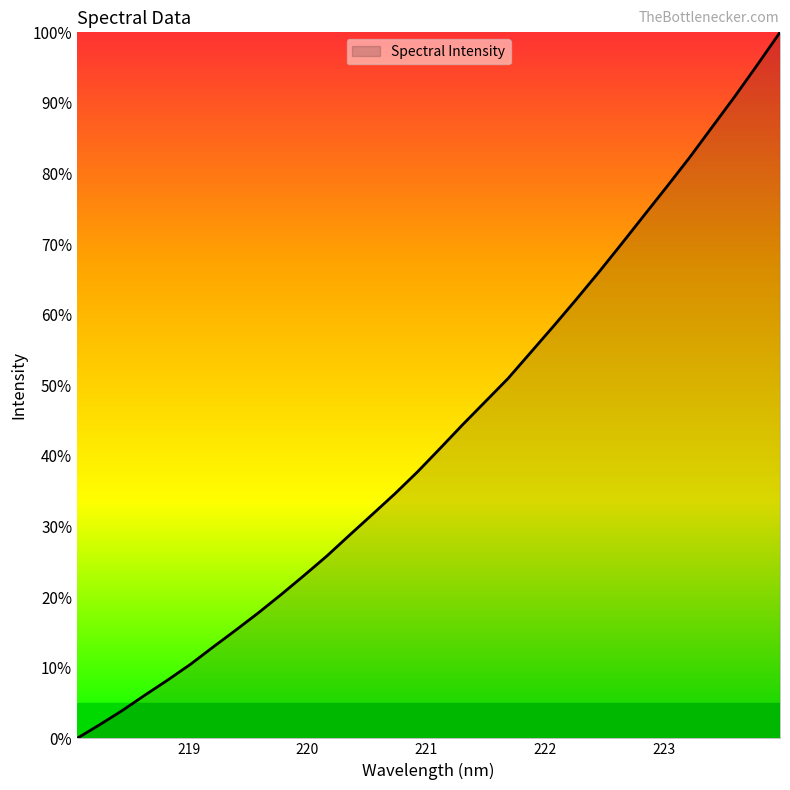

What is the difference between the maximum and minimum values?

100.0